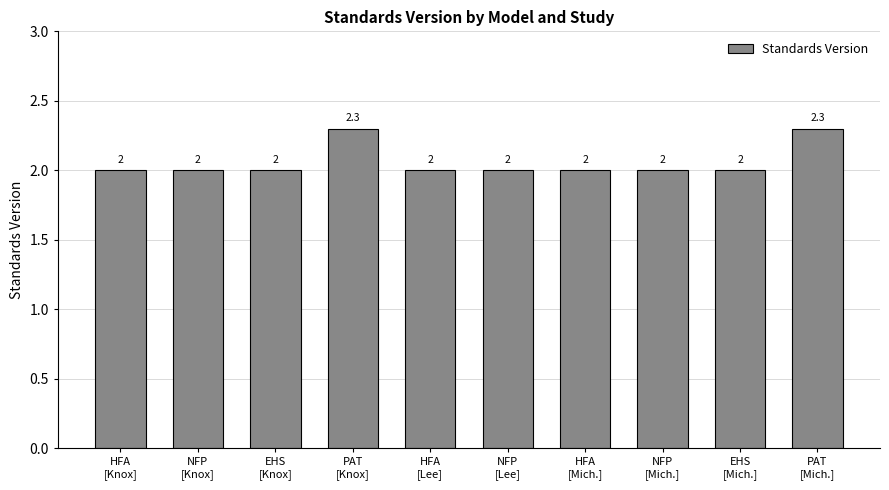

Reading left to right, list all the values displayed in this chart.

HFA
[Knox]=2.0	NFP
[Knox]=2.0	EHS
[Knox]=2.0	PAT
[Knox]=2.3	HFA
[Lee]=2.0	NFP
[Lee]=2.0	HFA
[Mich.]=2.0	NFP
[Mich.]=2.0	EHS
[Mich.]=2.0	PAT
[Mich.]=2.3